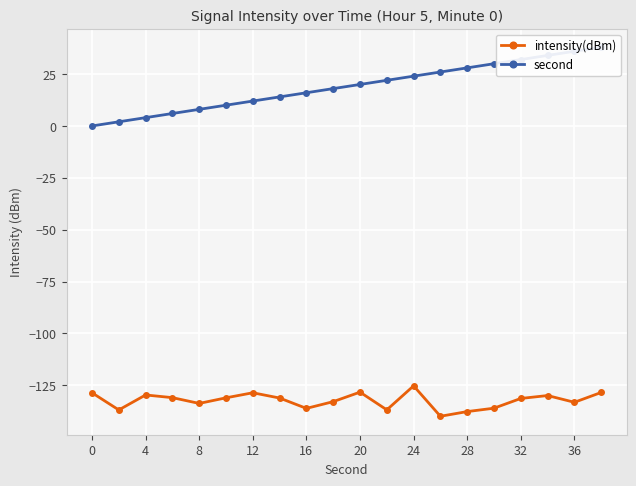

Reading left to right, extract all data points from this chart.

intensity(dBm): -128.6	-136.9	-129.7	-131.0	-133.8	-131.1	-128.6	-131.2	-136.2	-132.9	-128.3	-136.9	-125.3	-140.0	-137.7	-136.1	-131.4	-130.0	-133.2	-128.5
second: 0.0	2.0	4.0	6.0	8.0	10.0	12.0	14.0	16.0	18.0	20.0	22.0	24.0	26.0	28.0	30.0	32.0	34.0	36.0	38.0